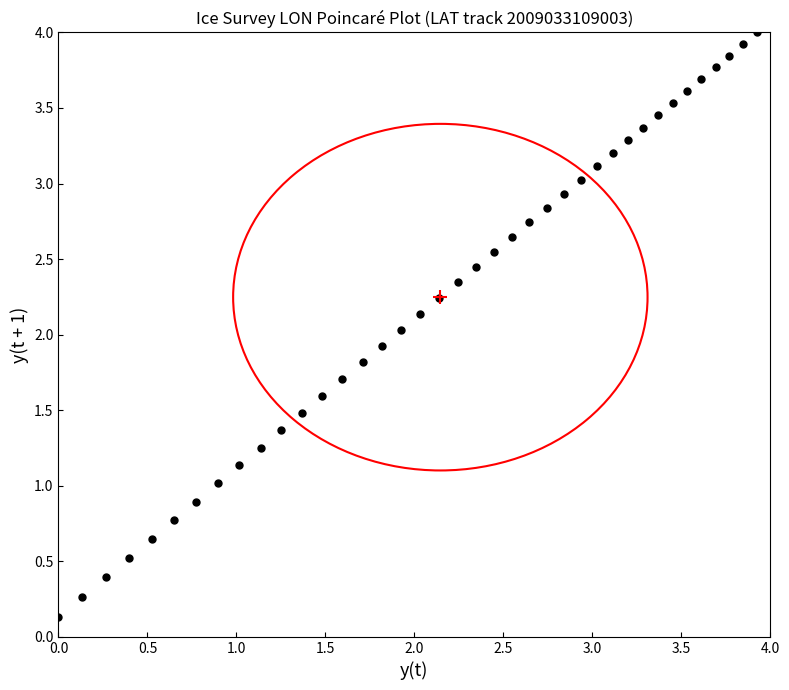

What is the range of Y values (max minus min)?

3.9